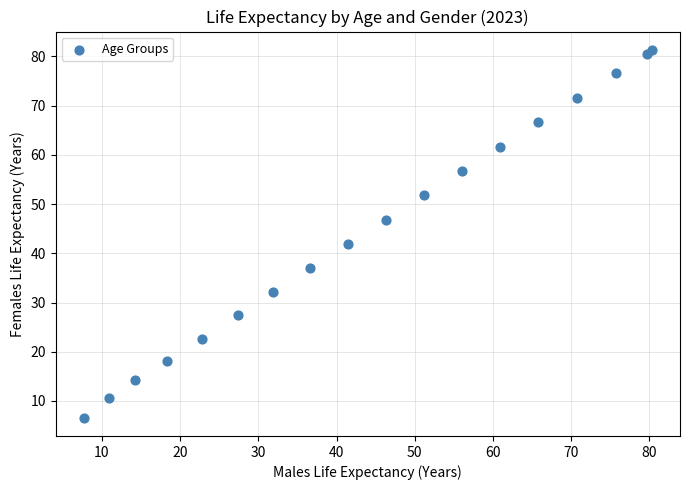

What Y value in the scatter plot is closest to 43?

41.9